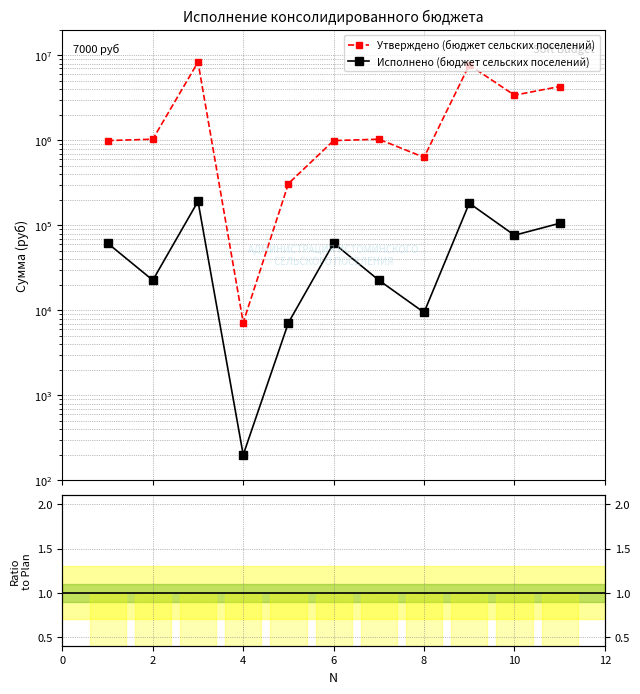

Which series has the largest range (max minus min)?

Утверждено (бюджет сельских поселений)